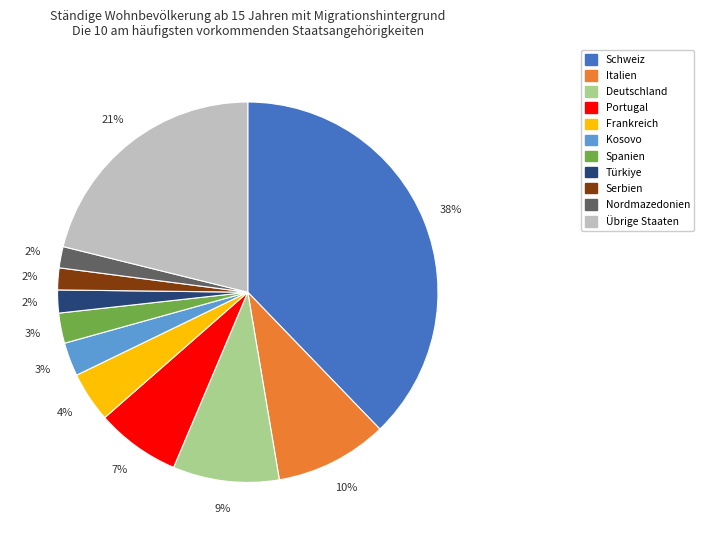

Between Italien and Deutschland, which is larger?

Italien